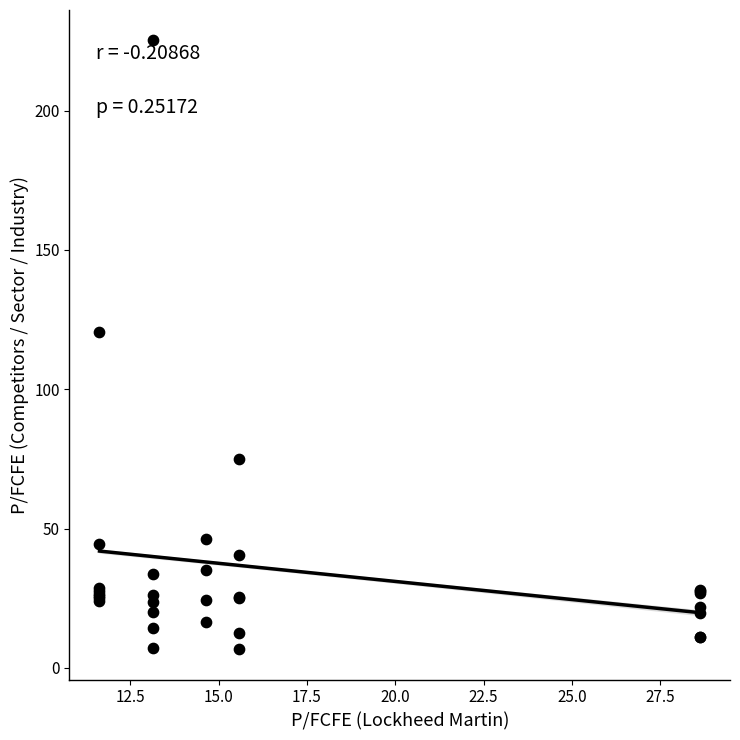

What Y value in the scatter plot is closest to 115?

120.4